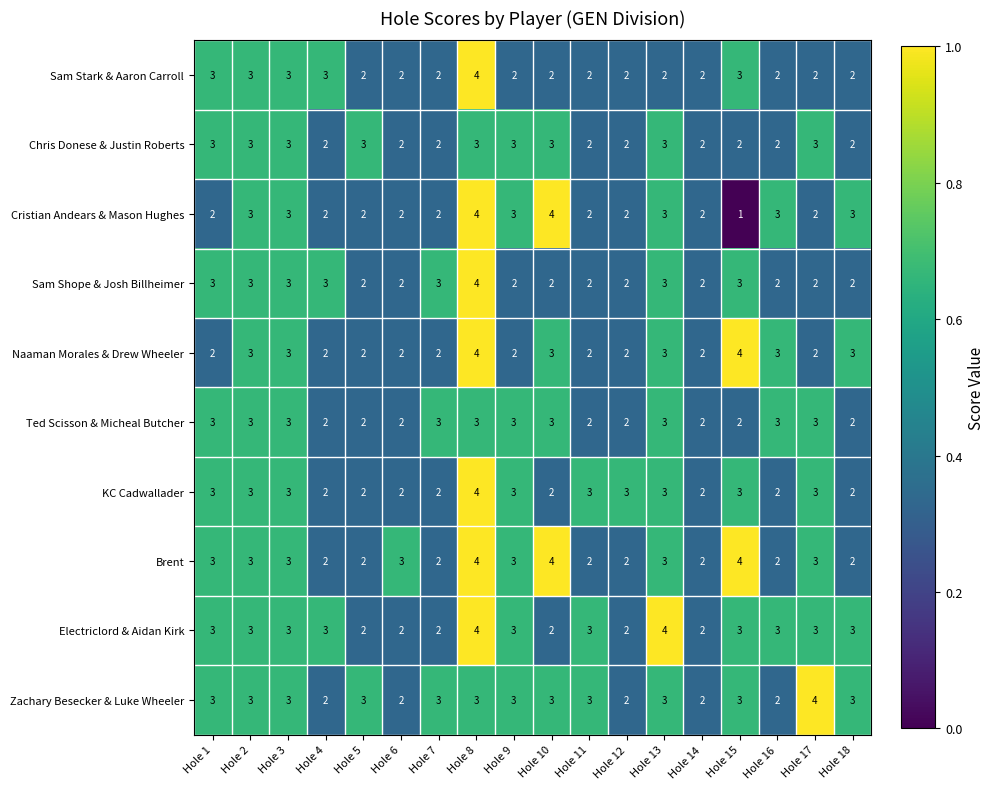

At which category is the sum across all series the highest?

Hole 8